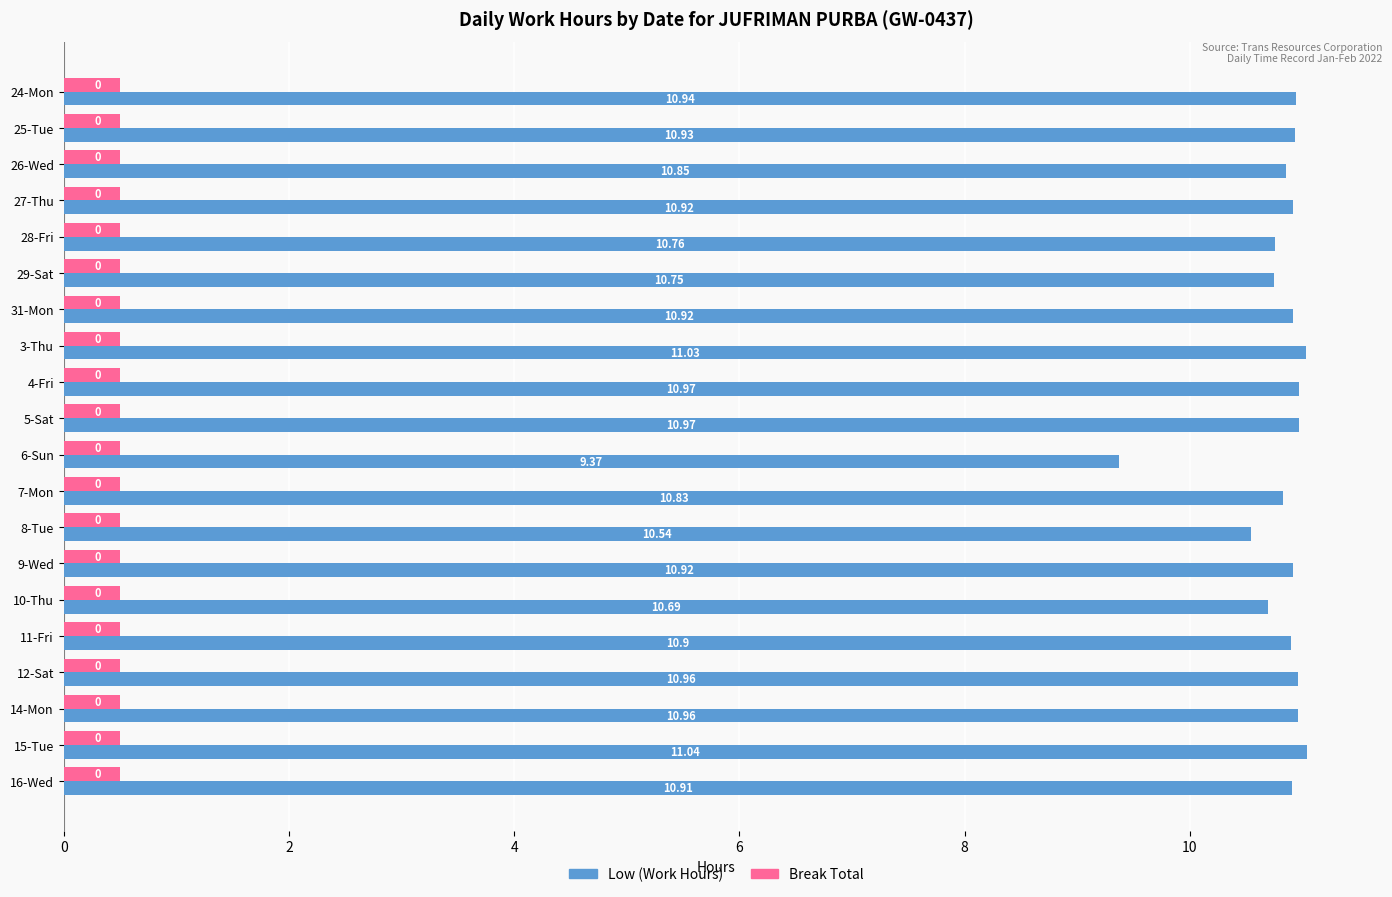

What is the greatest value displayed?

11.0